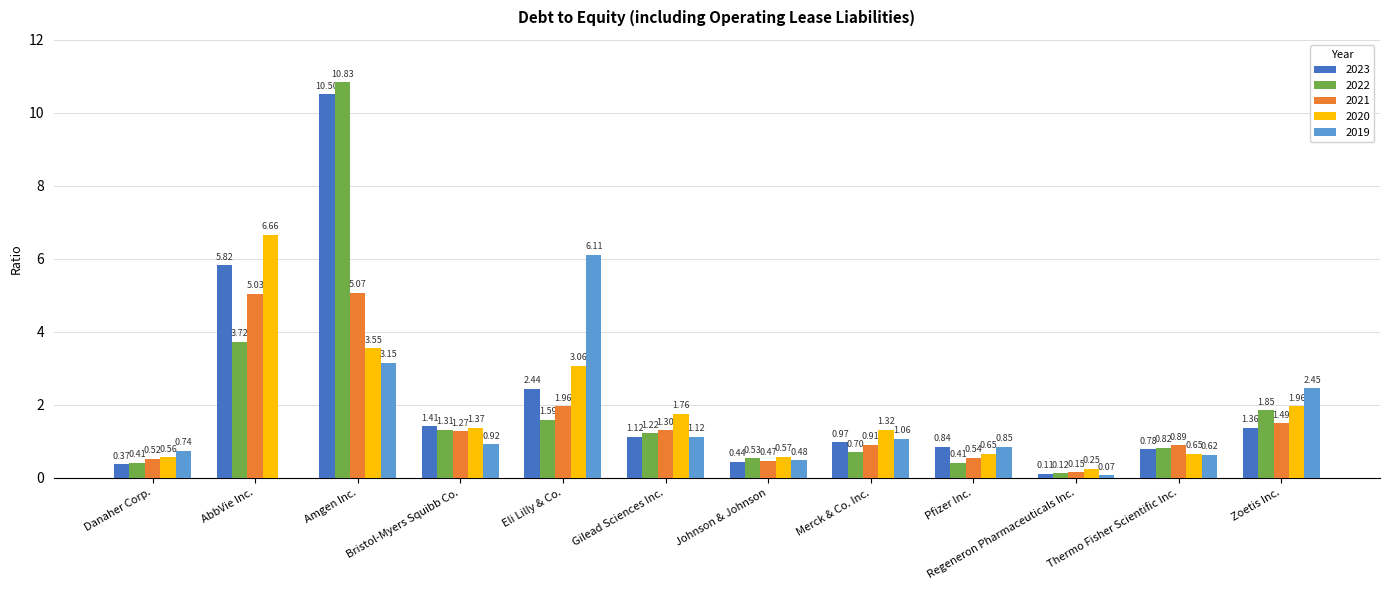

Is it true that 2020 equals 3.0 at AbbVie Inc.?

False